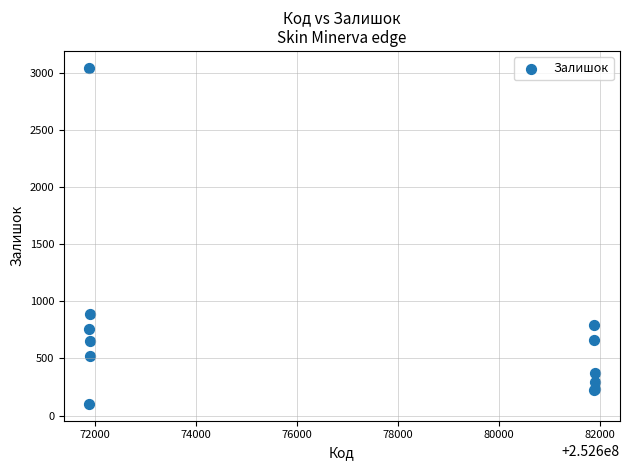

What Y value in the scatter plot is closest to 1575?

894